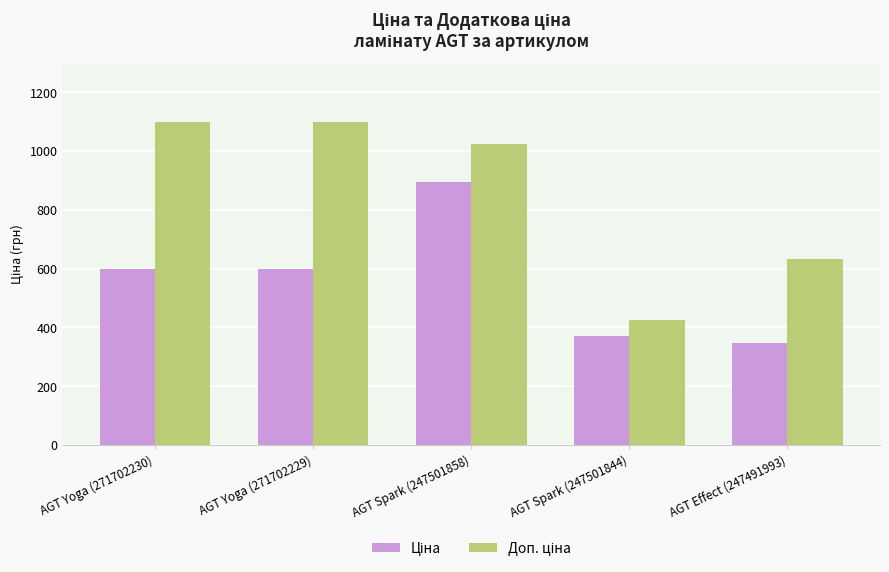

What is the label of the 3rd bar from the right?

AGT Spark (247501858)